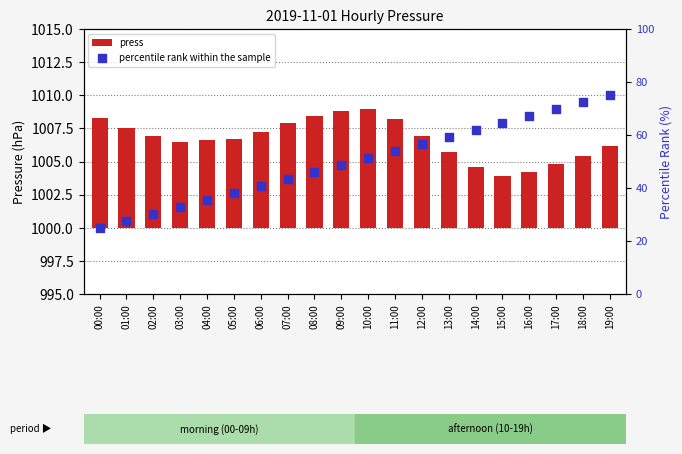

What are all the series names shown in the legend?

press, percentile rank within the sample